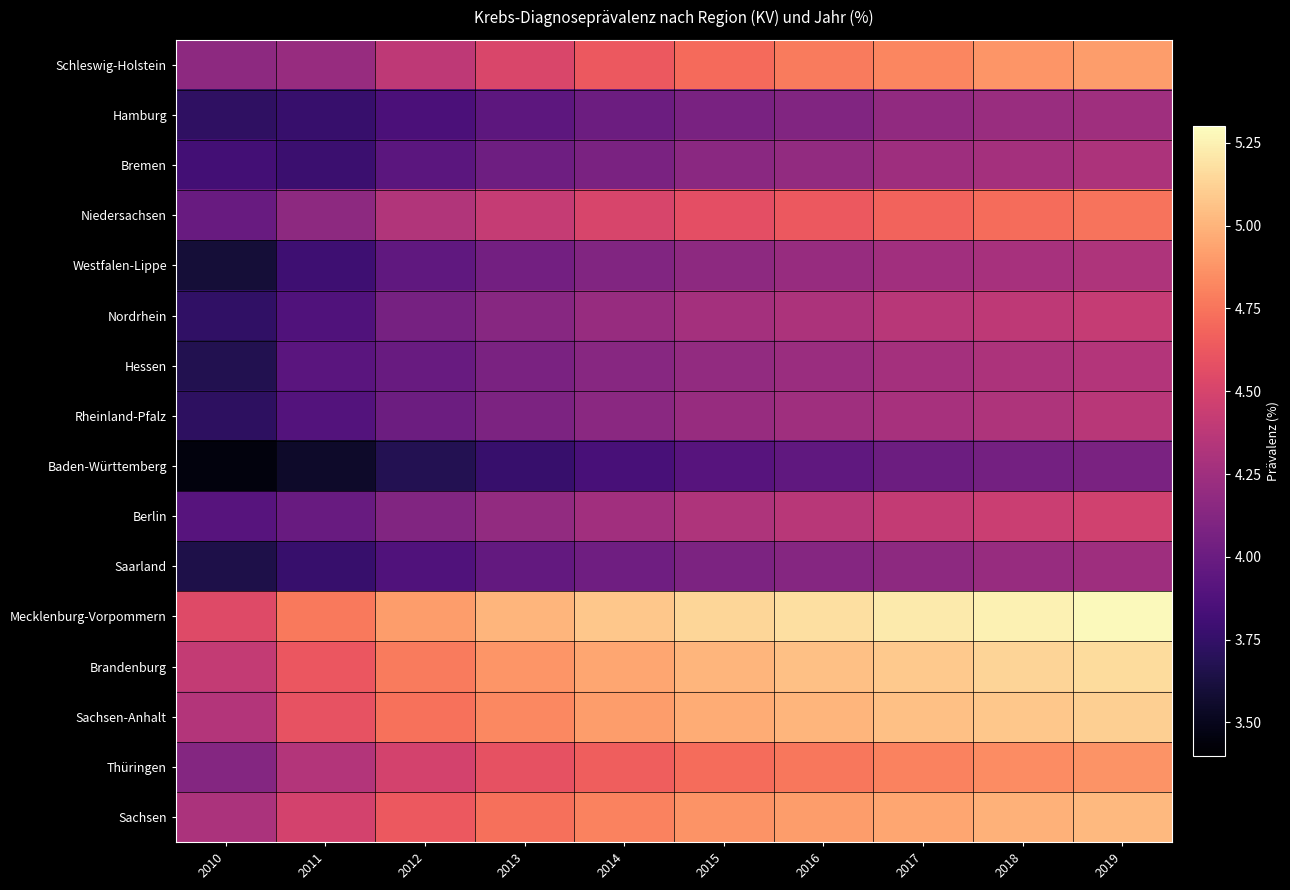

At which category is the sum across all series the highest?

2019